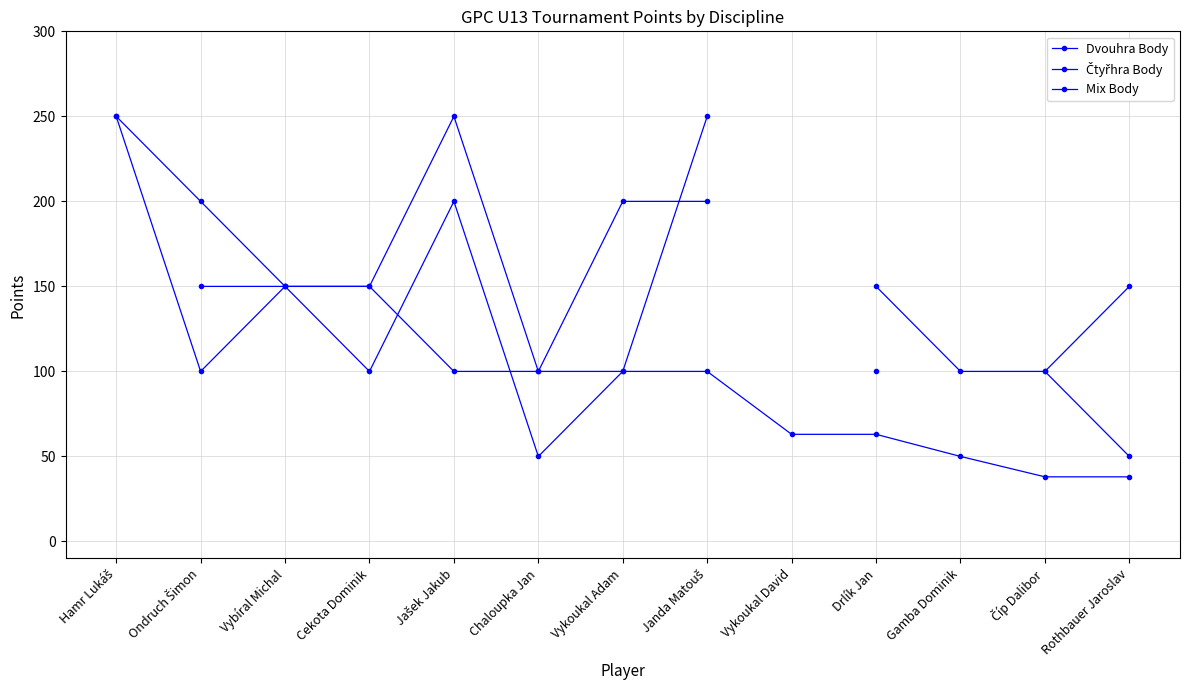

The Mix Body series shows 390.0 at Janda Matouš. True or false?

False